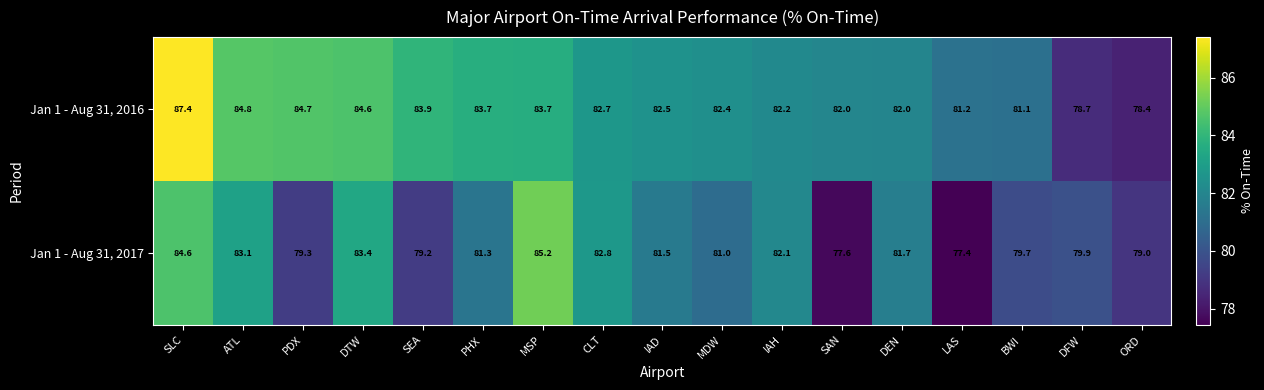

What is the approximate value of Jan 1 - Aug 31, 2017 at DTW?

83.4